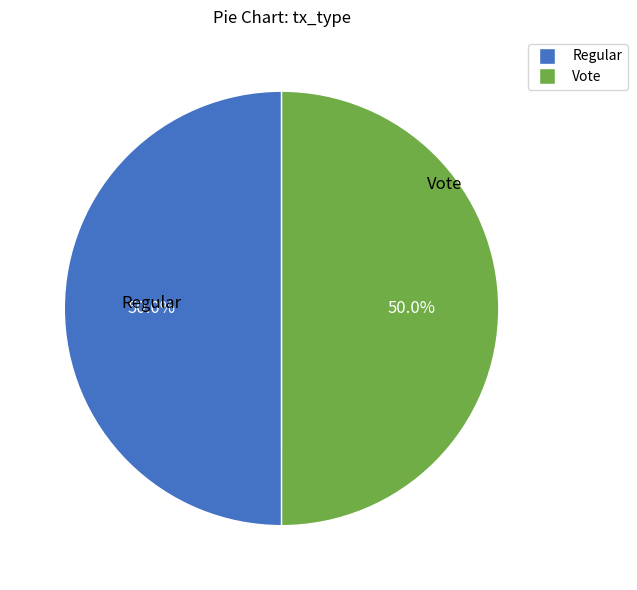

To the nearest percent, what percentage of the pie is Regular?

50%